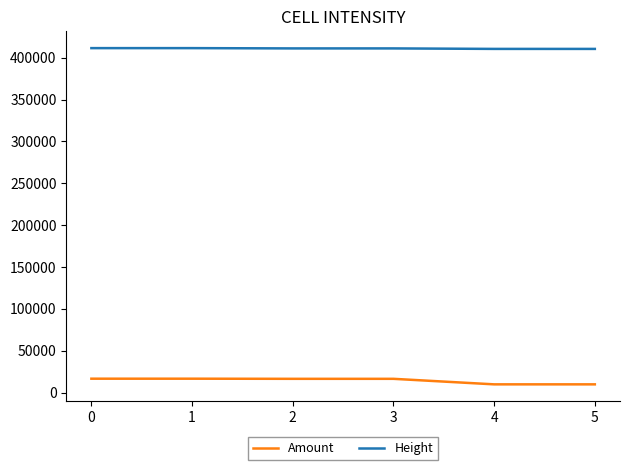

Rank the series by their maximum value, from highest to lowest.

Height, Amount